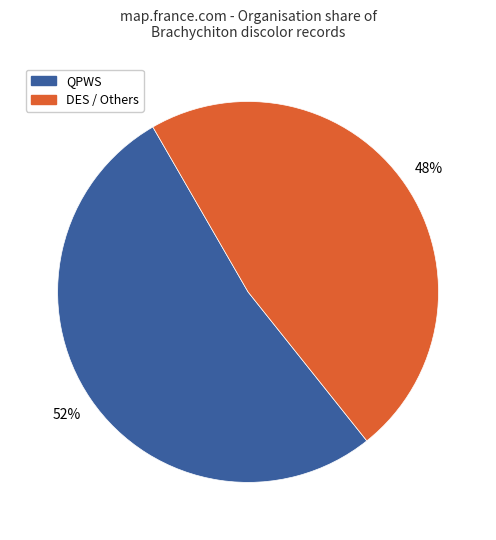

Is there any slice that represents more than half of the pie?

Yes